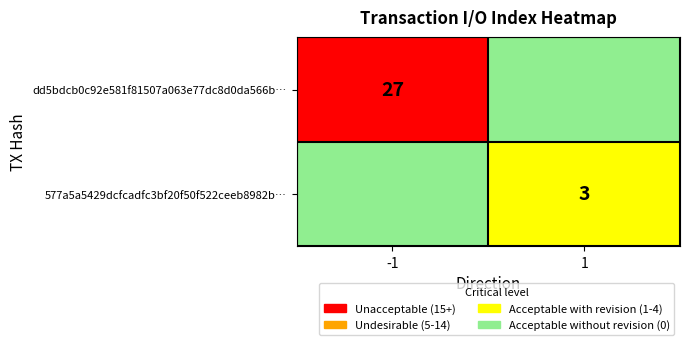

True or false: 577a5a5429dcfcadfc3bf20f50f522ceeb8982b… has a value of 3 at 1.

True